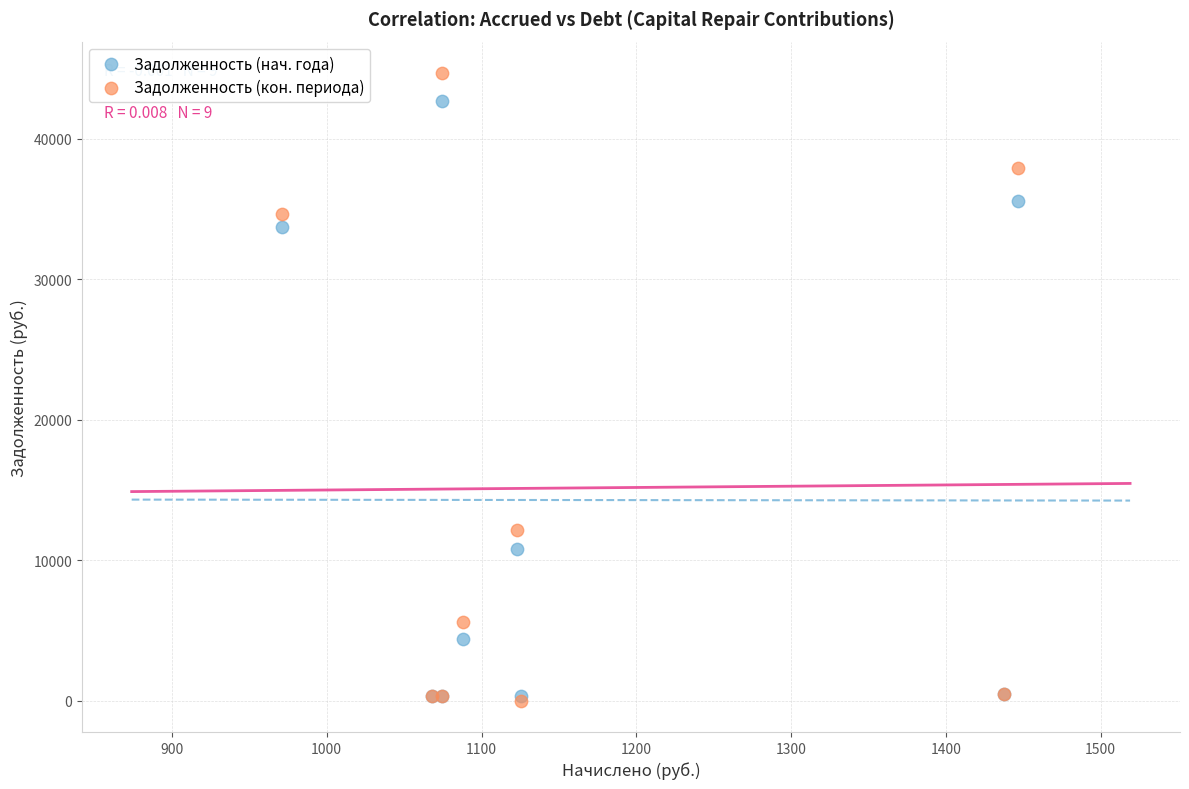

In the Задолженность (нач. года) series, what Y value is closest to 21498?

10770.8